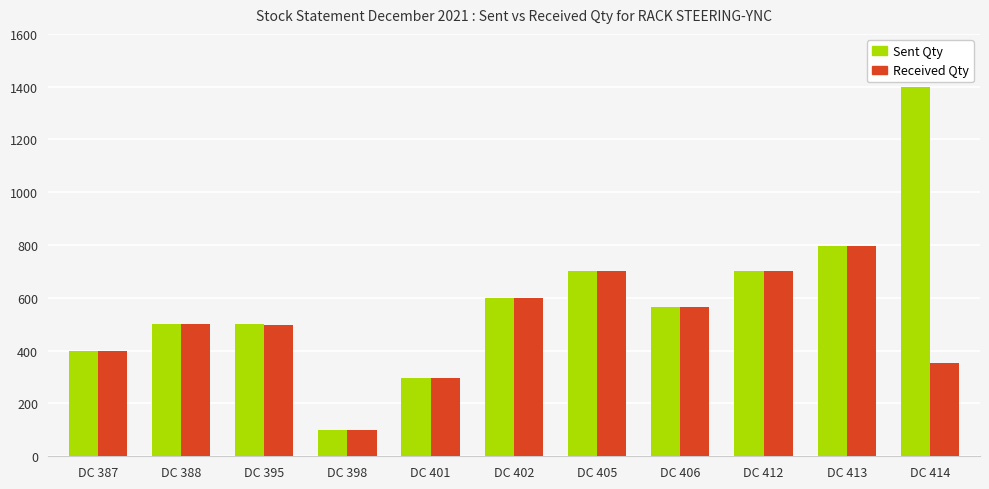

What is the difference between the second highest and second lowest values in the Received Qty series?

402